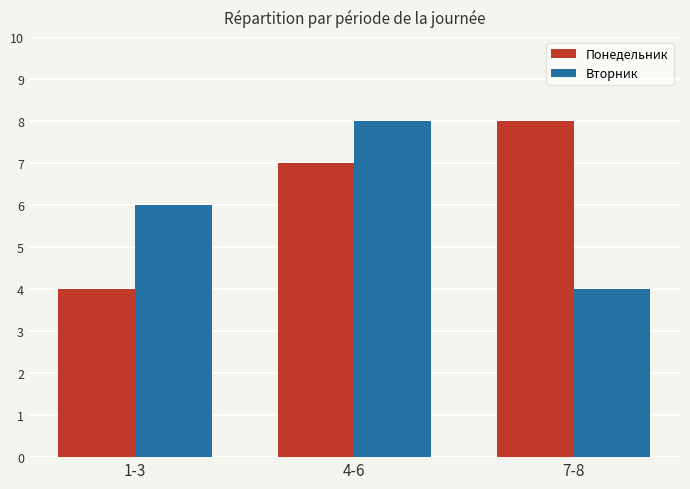

What is the difference between the maximum and minimum values in the Вторник series?

4